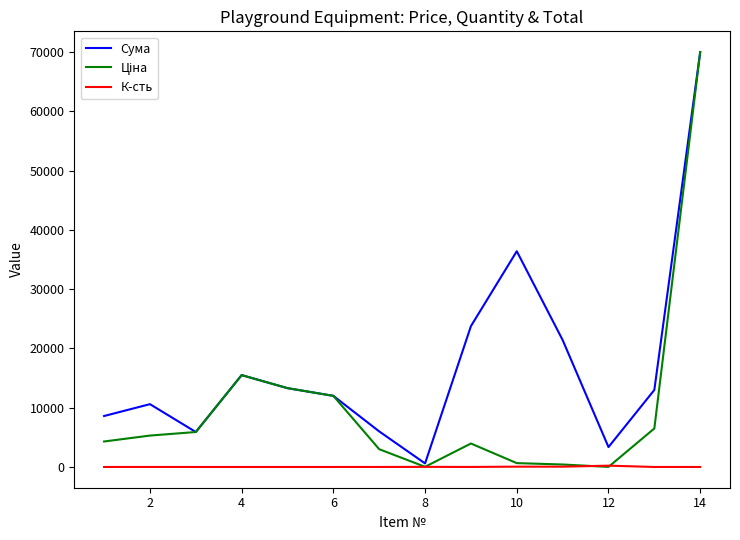

What is the maximum value shown in the chart?

70000